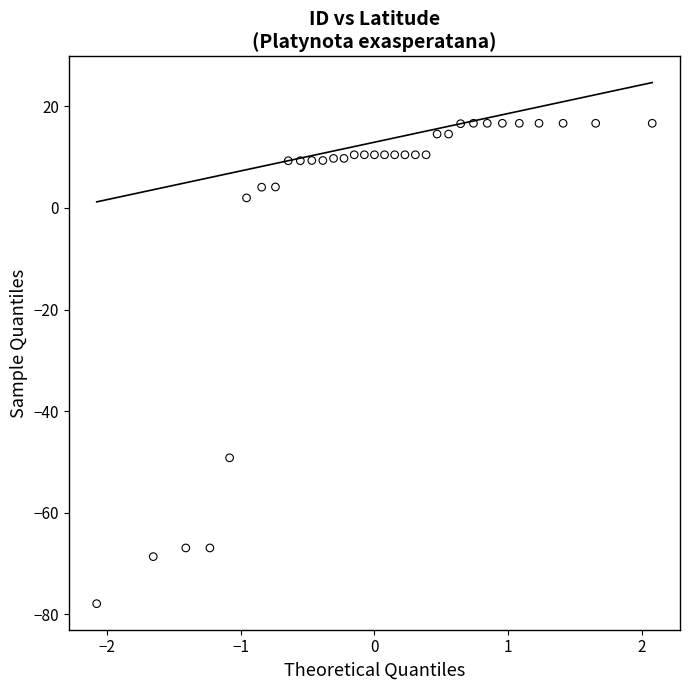

What is the range of X values (max minus min)?

4.2